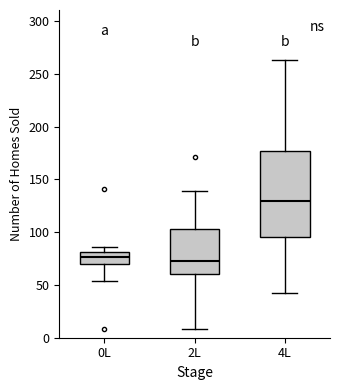

Reading left to right, transcribe this box plot: for each box, give where its median line is, the range the box spans, and where its two whiskers end, as read against the y-axis. The values are not printed on the chart, so give them approximately, as read against the axis.

0L: median 75, box 70 to 80, whiskers 55 to 85
2L: median 75, box 60 to 105, whiskers 10 to 140
4L: median 130, box 95 to 175, whiskers 40 to 265